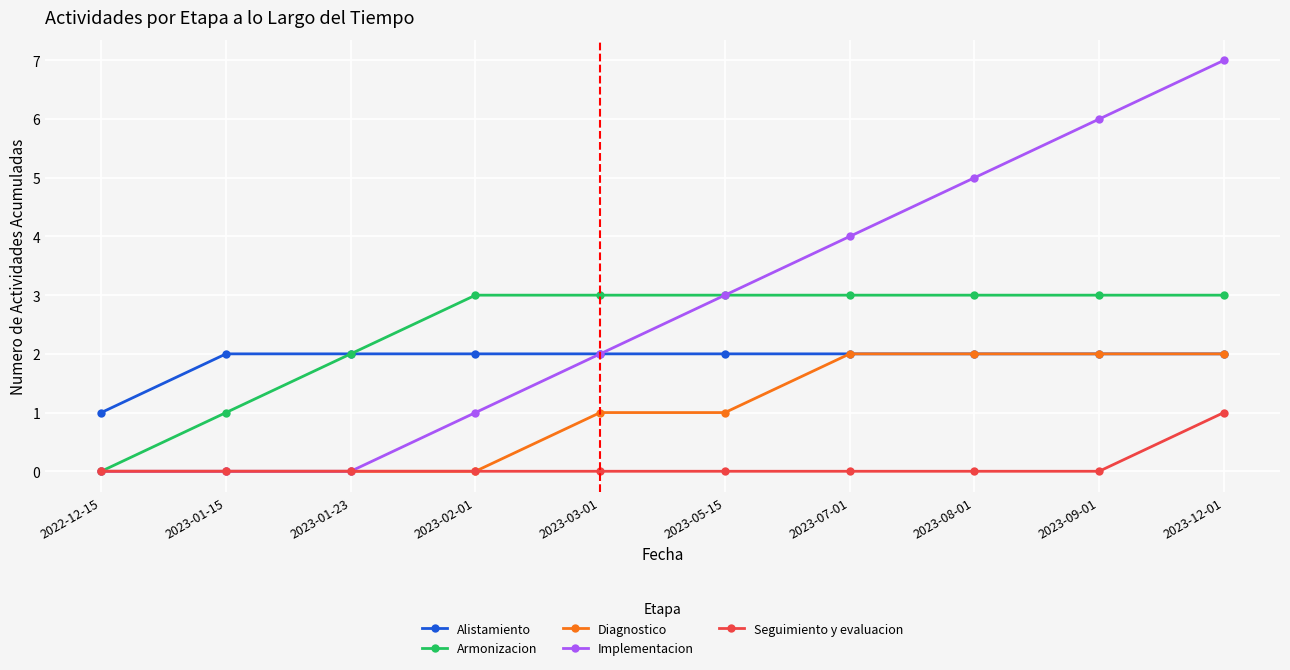

Which series has the largest total across all categories?

Implementacion